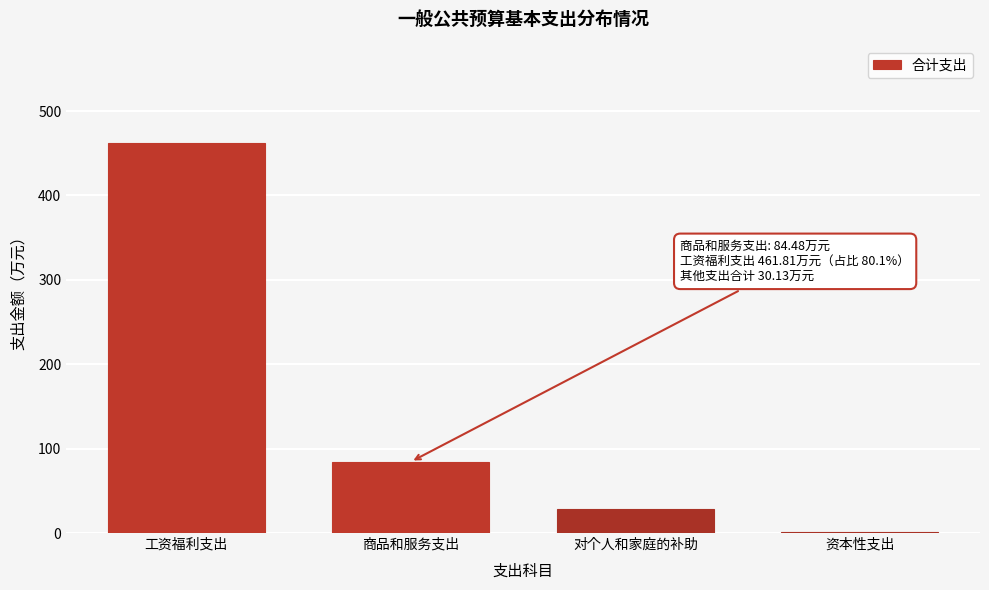

Reading left to right, extract all data points from this chart.

工资福利支出=461.8	商品和服务支出=84.5	对个人和家庭的补助=28.6	资本性支出=1.5